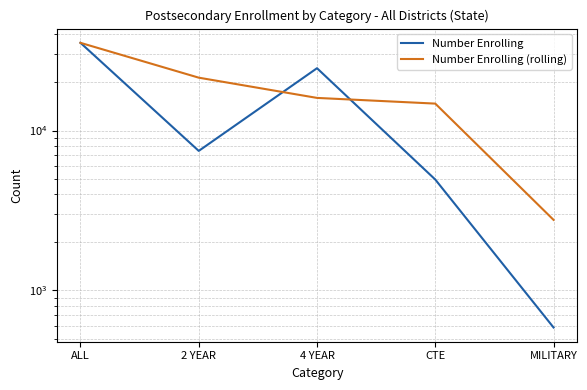

What is the maximum value for Number Enrolling?

35397.0